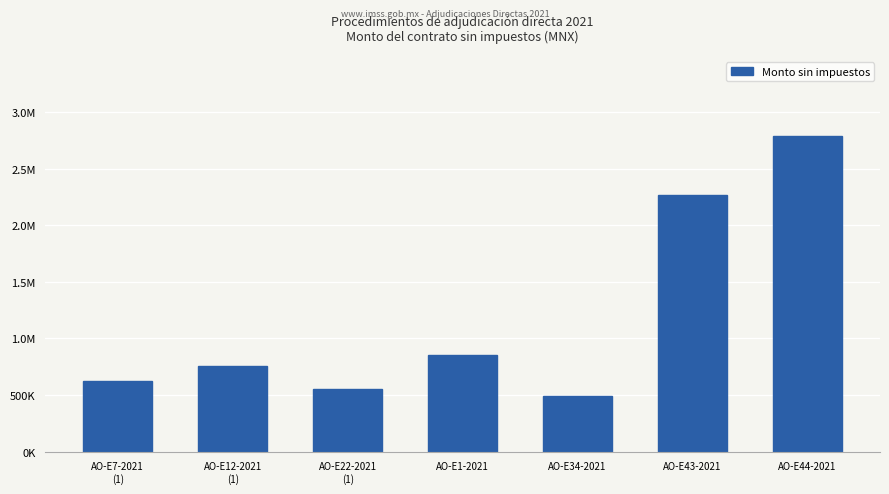

What is the change in value from AO-E7-2021
(1) to AO-E44-2021?

+2171273.1